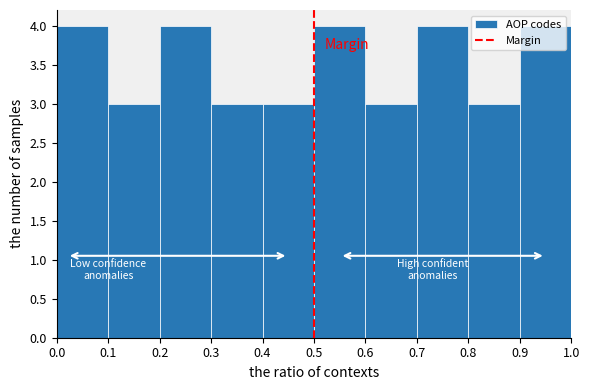

Reading left to right, transcribe this chart: for each bar, give the range it covers on the x-axis and its height. The values are not printed on the chart, so give them approximately, as read against the axis.

0.0 to 0.1: 4
0.1 to 0.2: 3
0.2 to 0.3: 4
0.3 to 0.4: 3
0.4 to 0.5: 3
0.5 to 0.6: 4
0.6 to 0.7: 3
0.7 to 0.8: 4
0.8 to 0.9: 3
0.9 to 1.0: 4